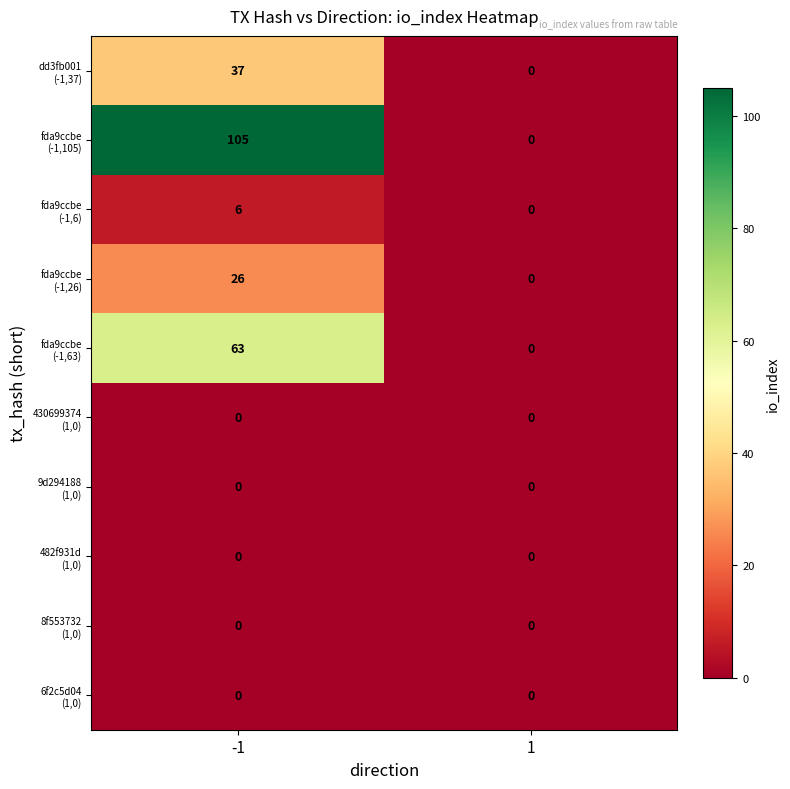

What is the difference between the highest and lowest values at -1?

105